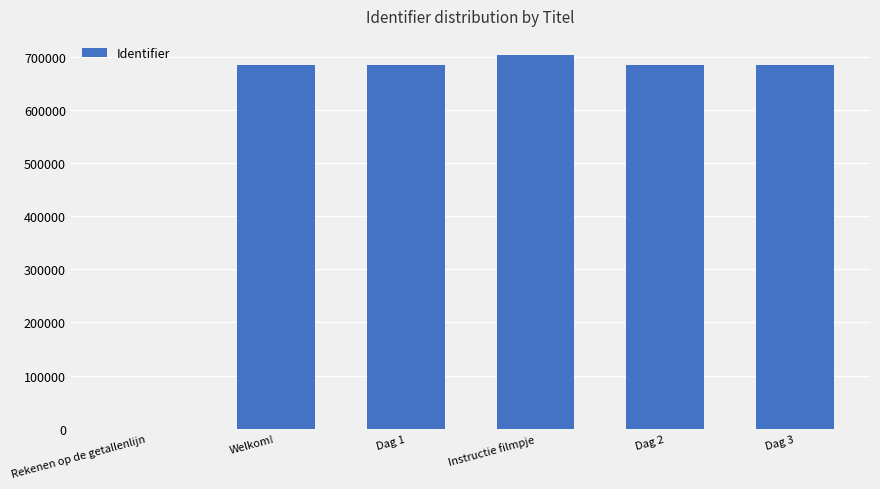

Where does the data first go above 684787?

Instructie filmpje